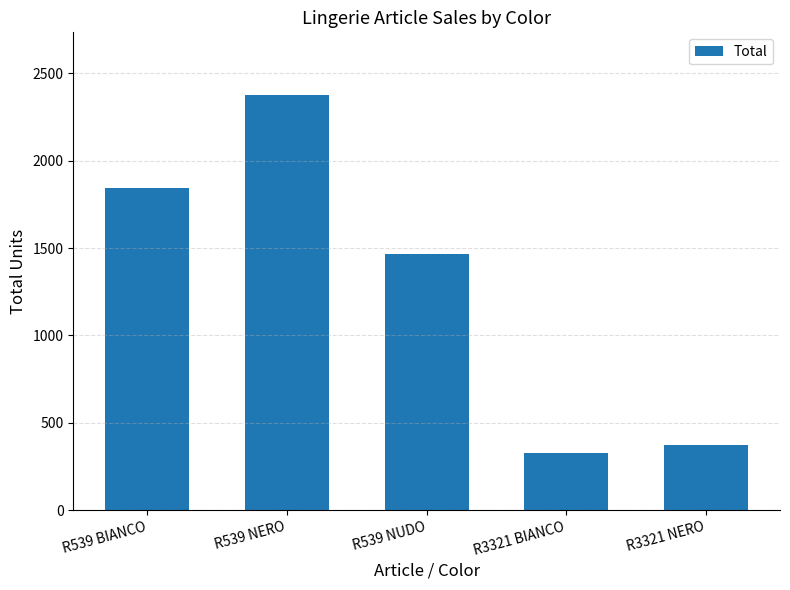

Are the bars grouped side by side (vs. stacked)?

No